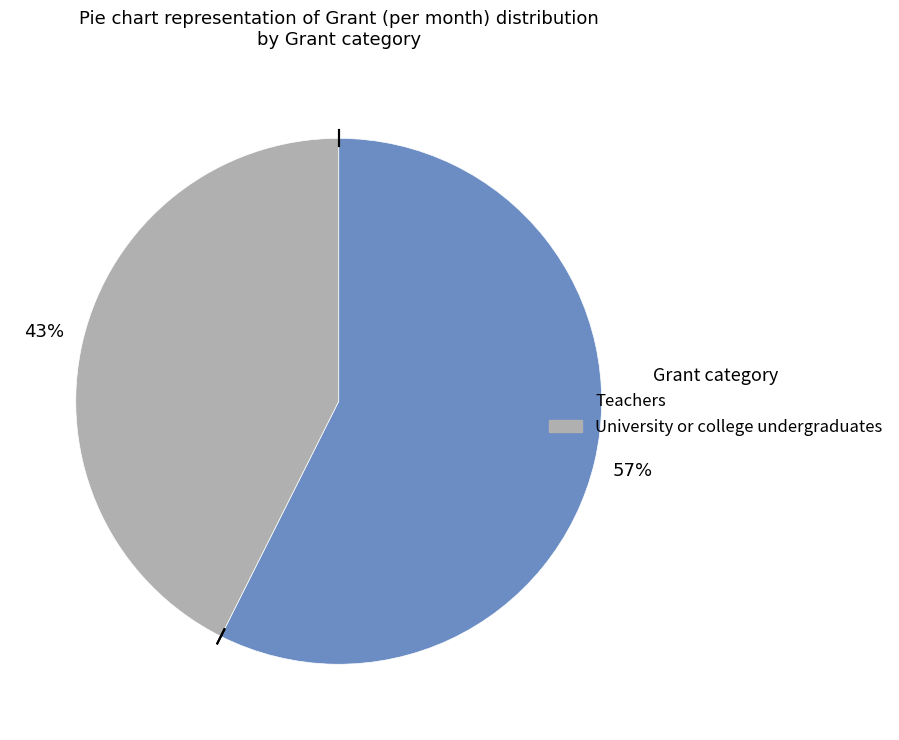

How many segments does this pie chart have?

2